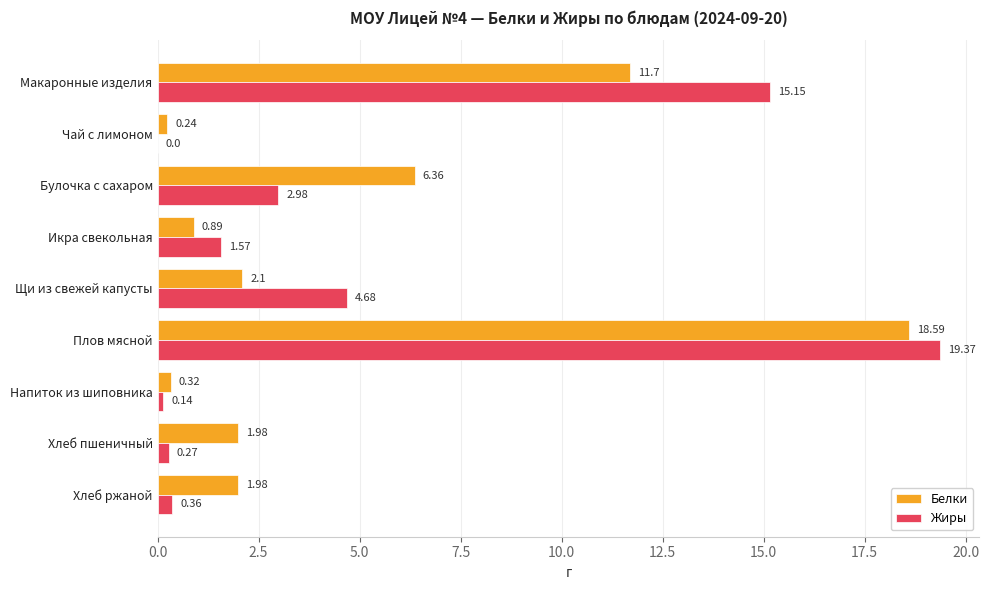

Where is Жиры nearest to the value 9?

Щи из свежей капусты